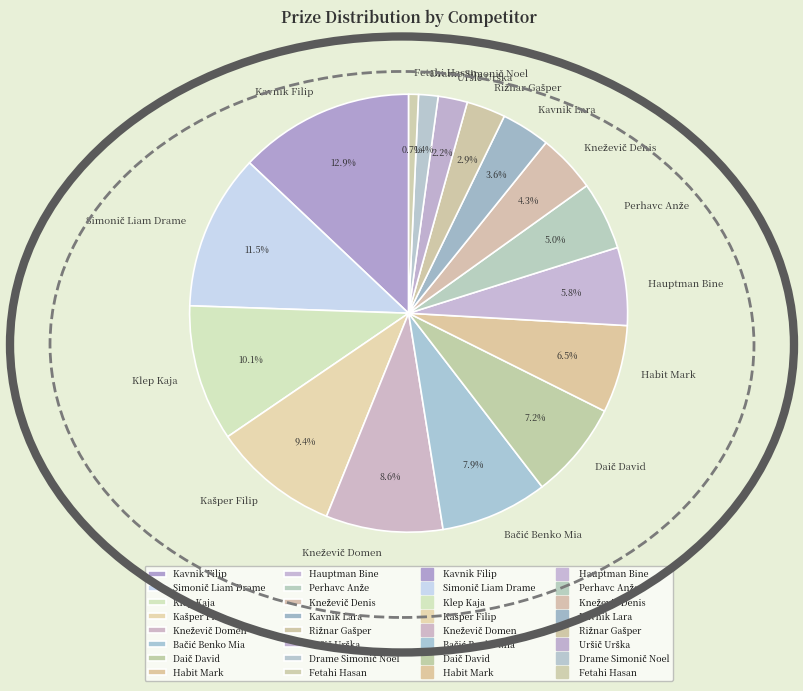

Is there a majority slice in this chart?

No